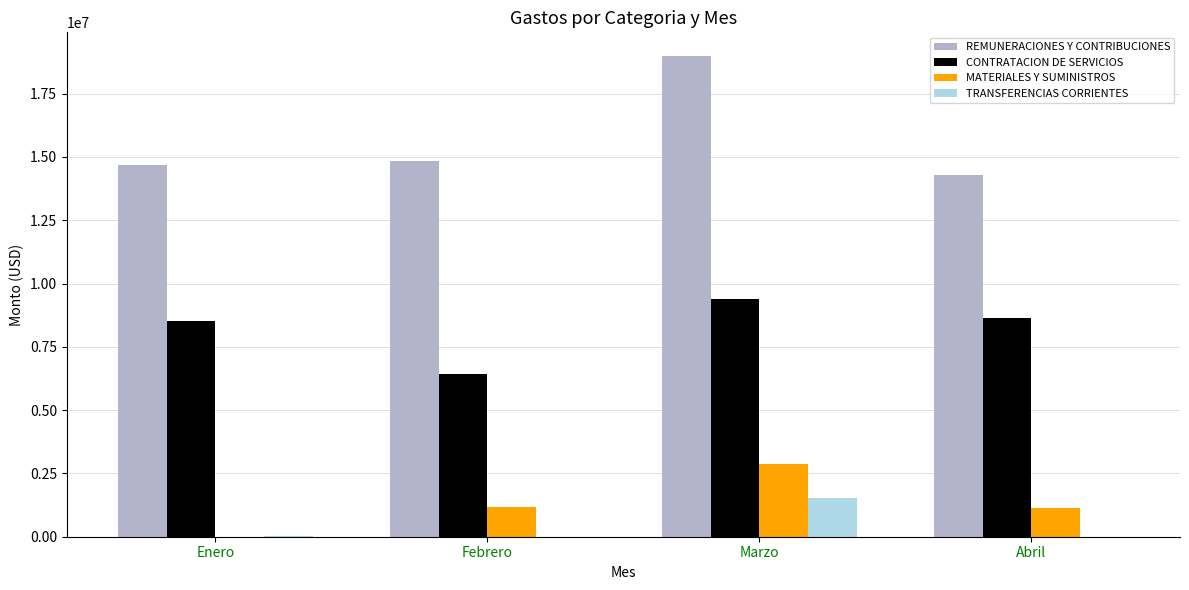

What is the difference between the REMUNERACIONES Y CONTRIBUCIONES values at Febrero and Enero?

160282.8